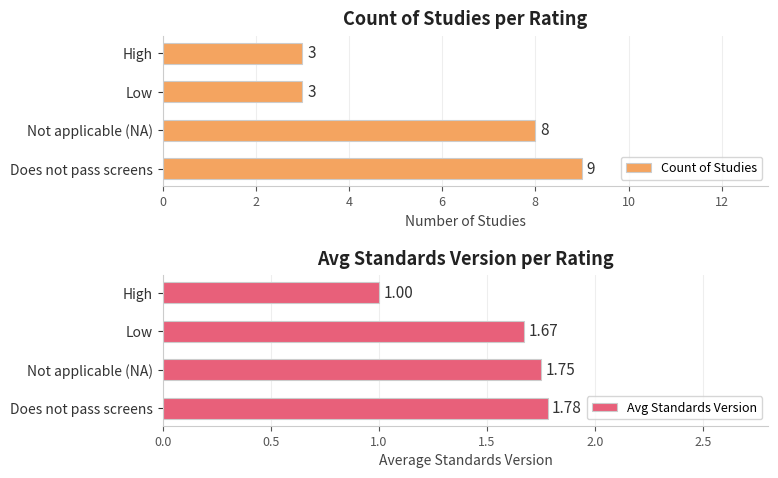

What is the difference between the maximum and minimum values in the Avg Standards Version series?

0.8